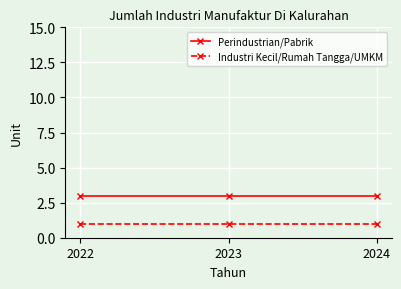

What is the lowest value of the Perindustrian/Pabrik series?

3